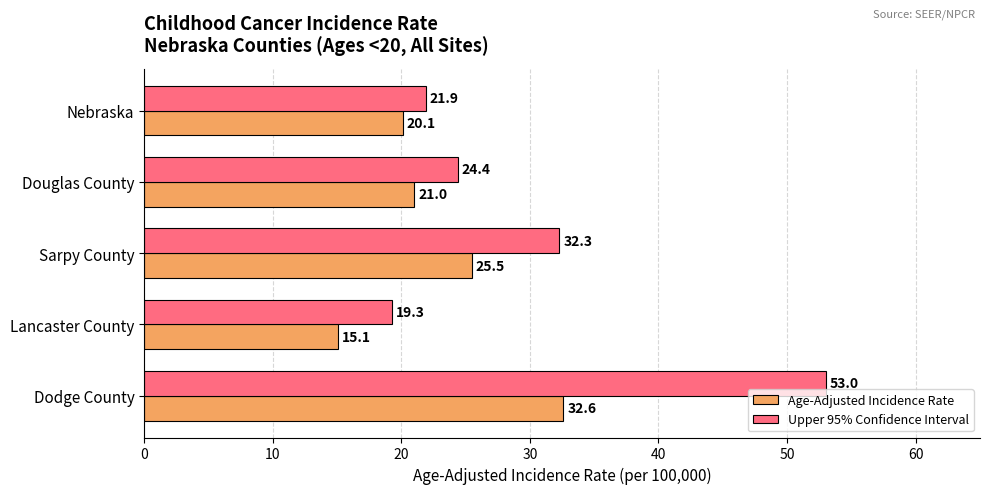

At how many categories does at least one series exceed 21?

4